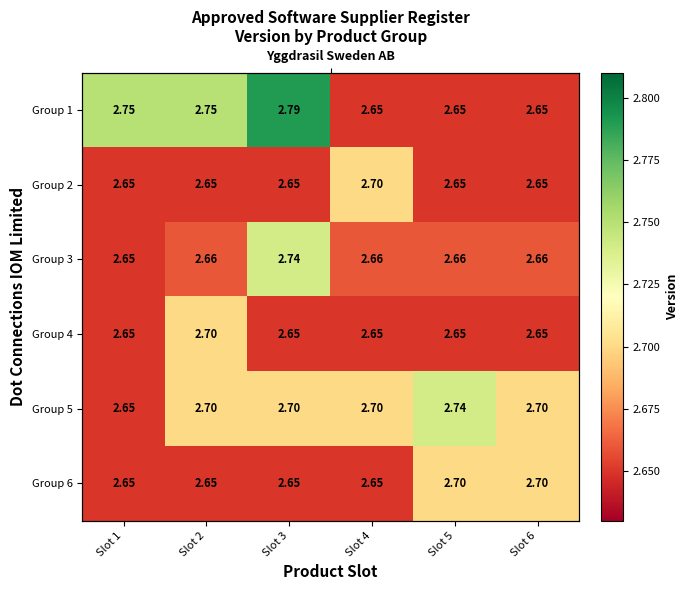

Where is Group 5 nearest to the value 2?

Slot 1